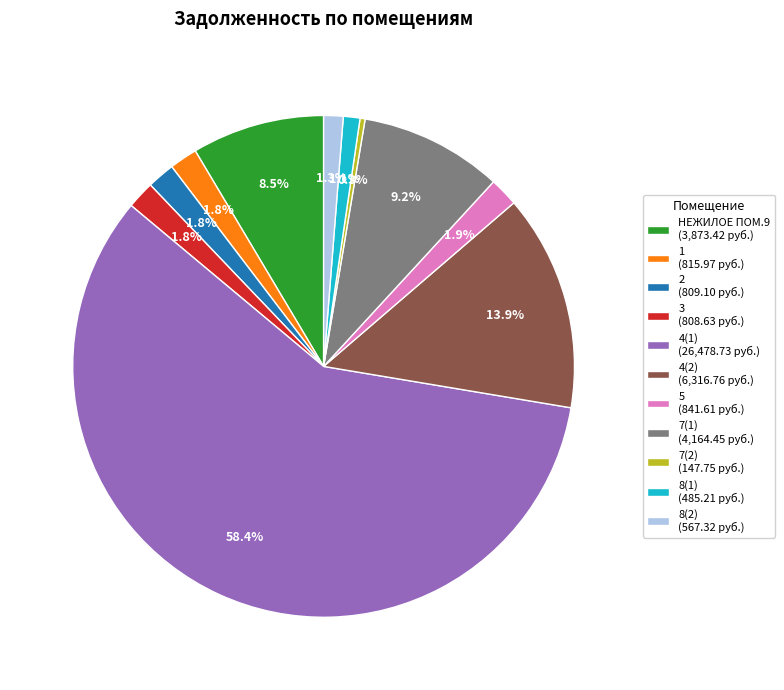

To the nearest percent, what is the difference between the largest and smallest slice percentages?

58%